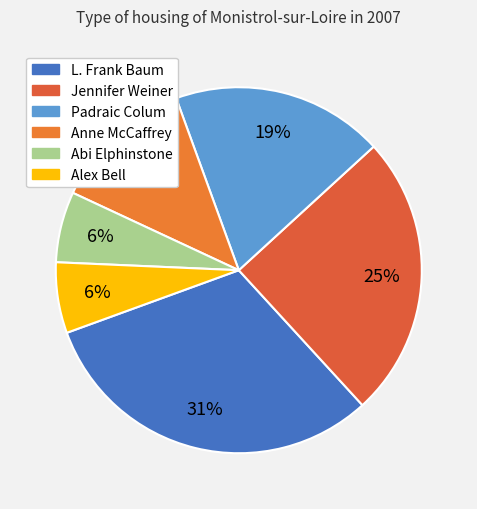

How many segments does this pie chart have?

6